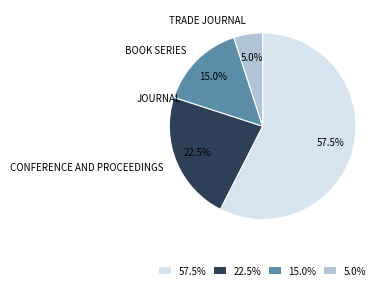

What is the largest slice in the pie chart?

journal